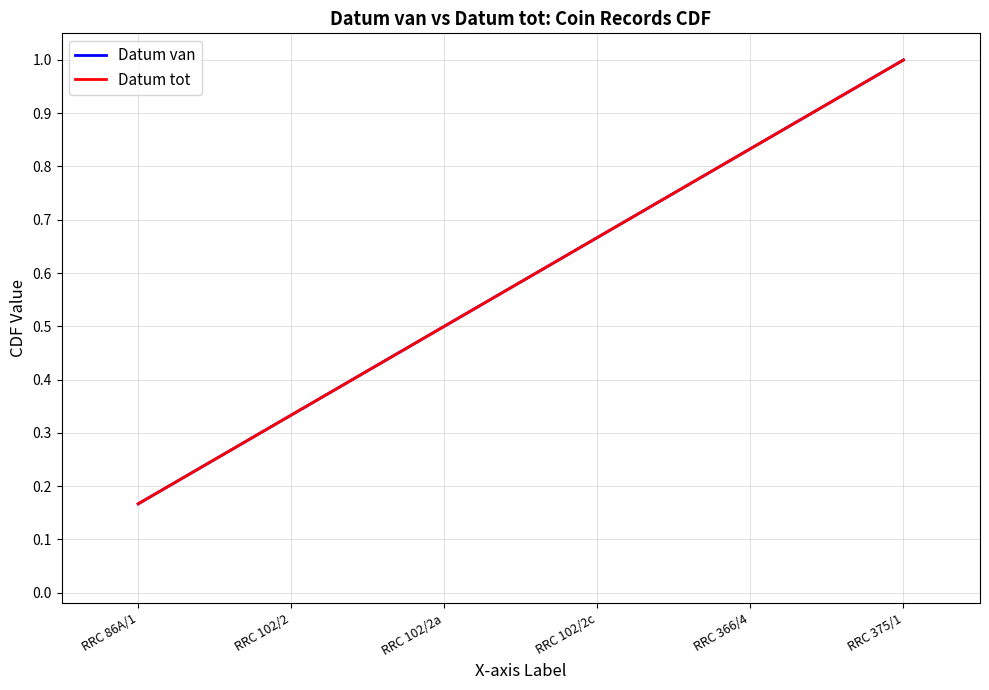

True or false: Datum van and Datum tot cross at least once.

False